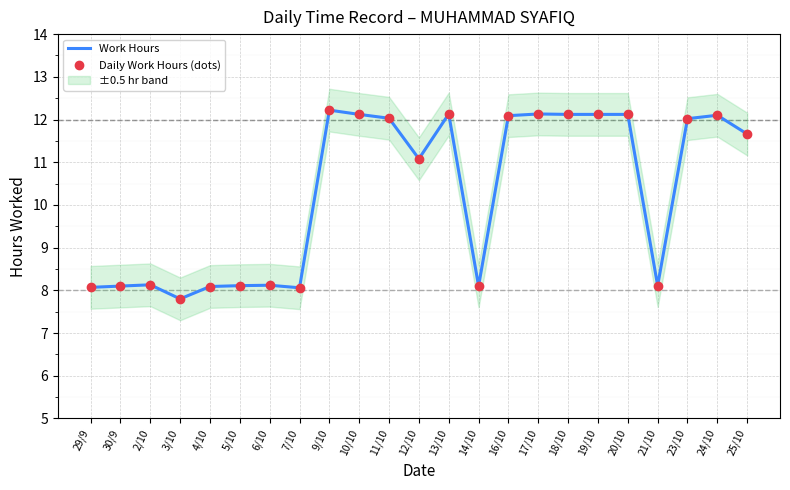

What is the total value across all series at 25/10?

23.3